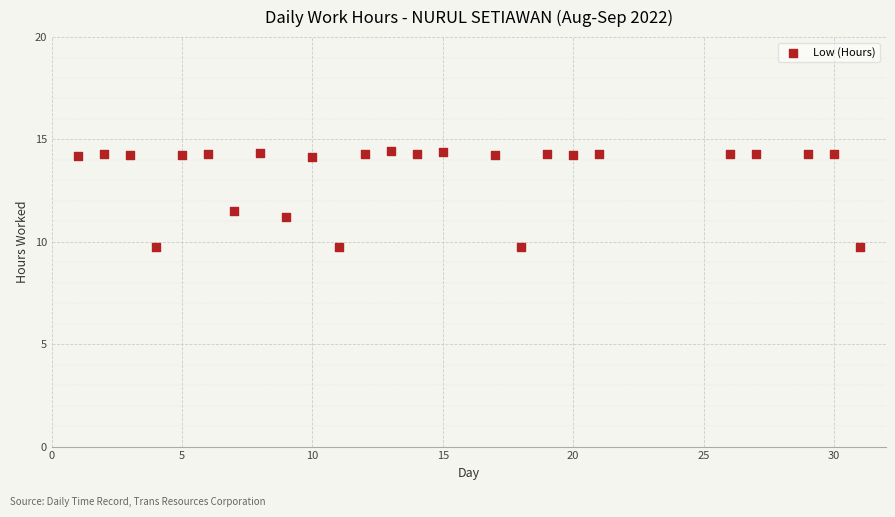

What is the range of X values (max minus min)?

30.0